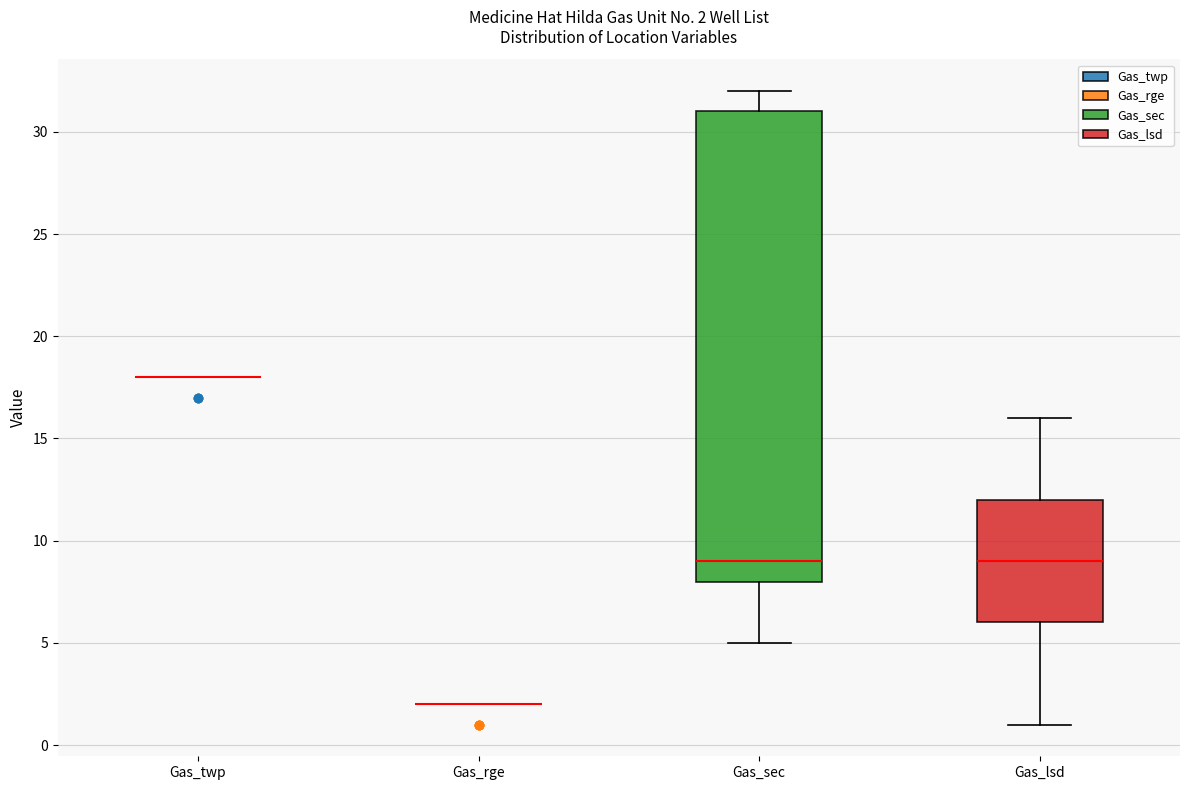

Comparing the boxes themselves (not the whiskers), which one is the tallest?

Gas_sec